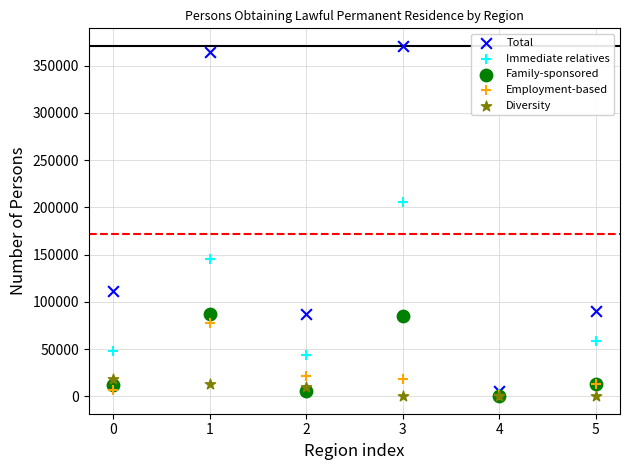

Which series has the largest Y range (max minus min)?

Total